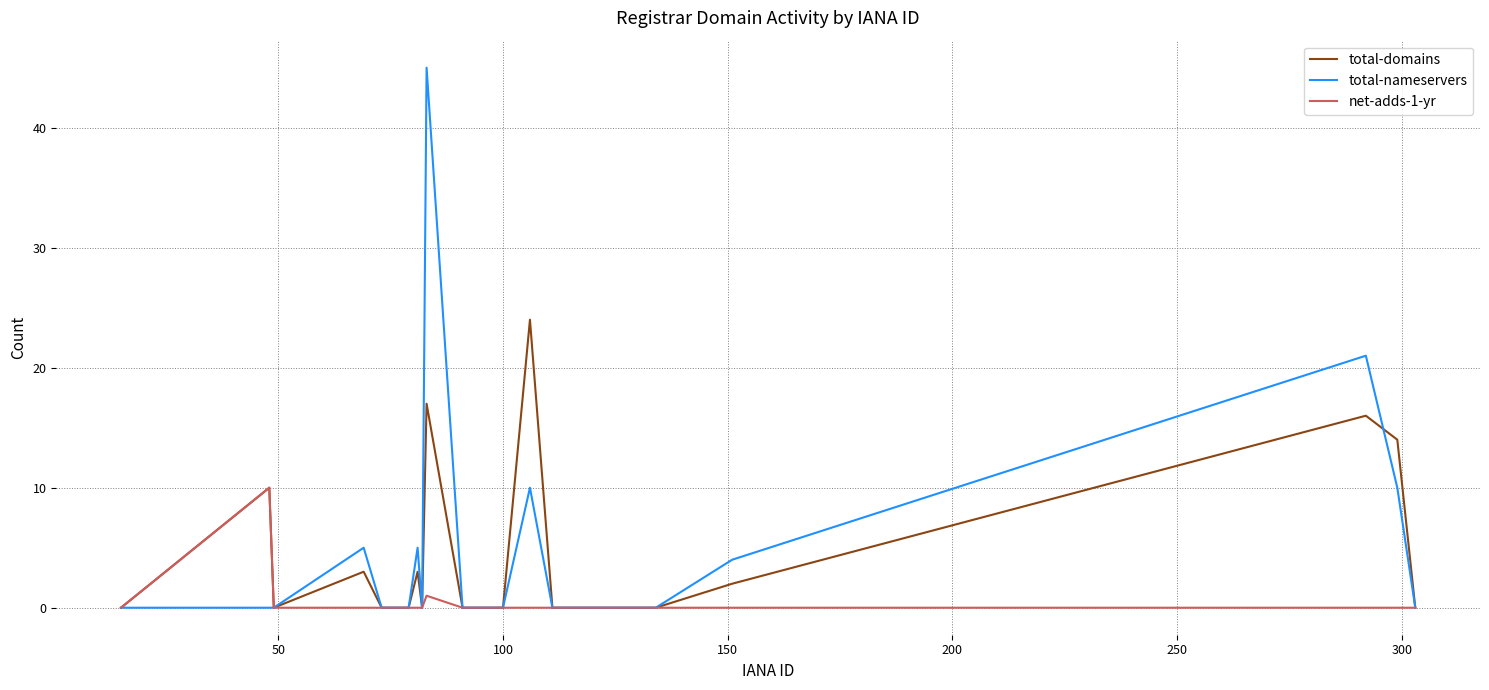

What is the highest value of the net-adds-1-yr series?

10